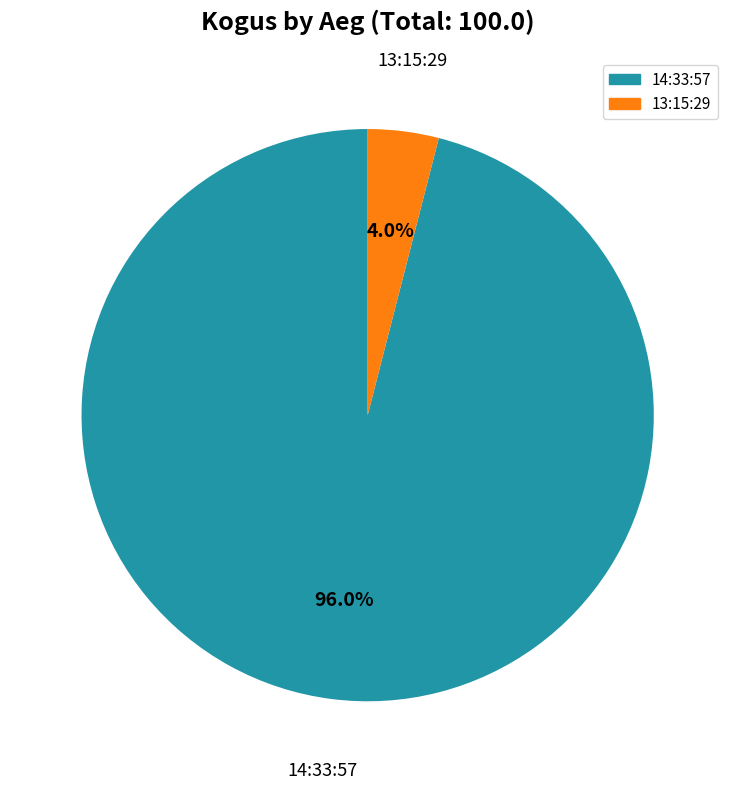

Combined, what portion of the pie is 13:15:29 and 14:33:57?

100.0%